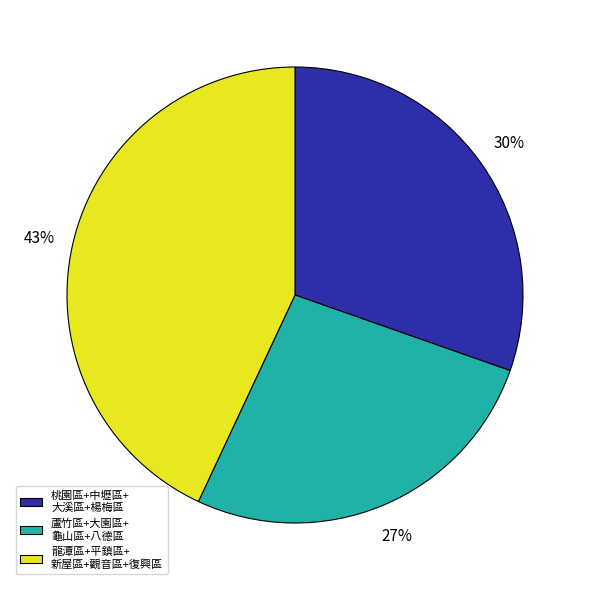

How many slices are in this pie chart?

3